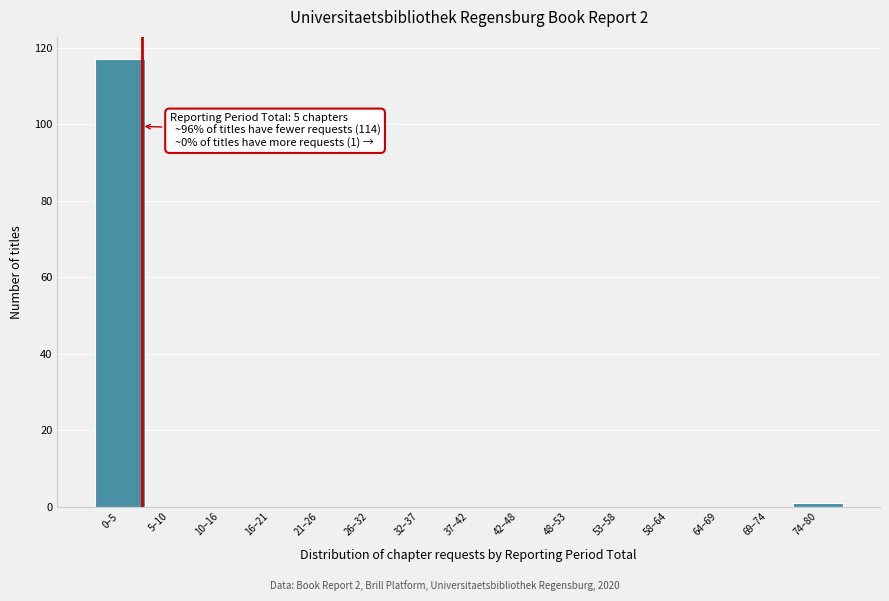

Reading left to right, extract all data points from this chart.

0–5=117	5–10=0	10–16=0	16–21=0	21–26=0	26–32=0	32–37=0	37–42=0	42–48=0	48–53=0	53–58=0	58–64=0	64–69=0	69–74=0	74–80=1